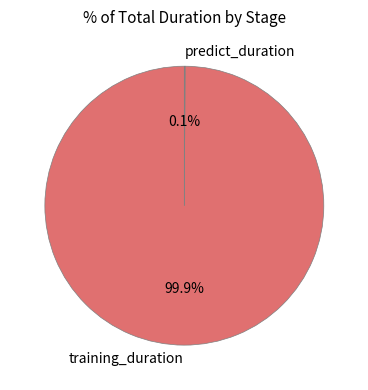

What percentage is NOT represented by training_duration?

0.1%